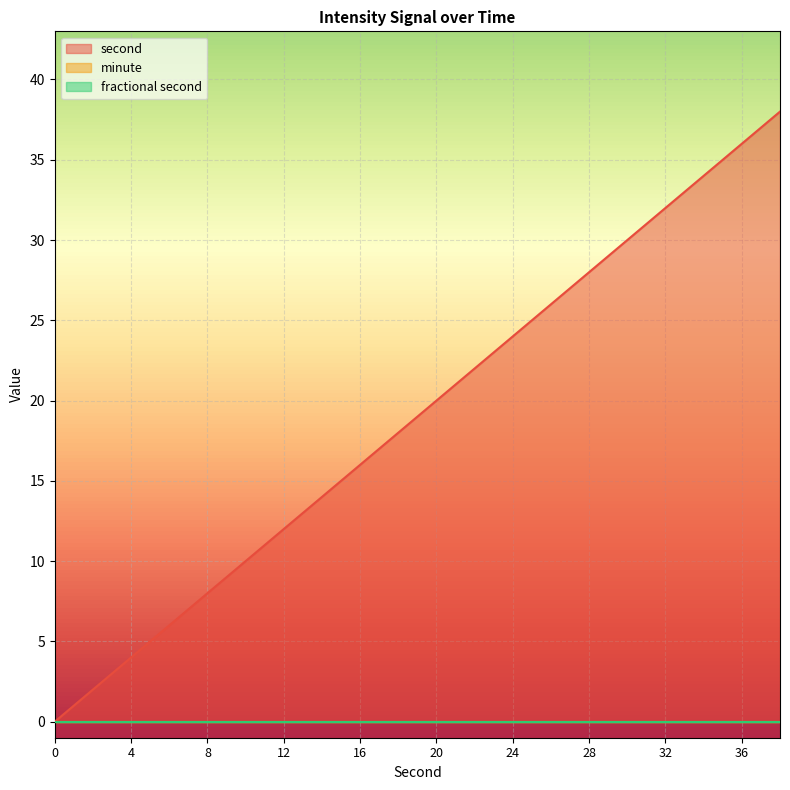

Which series has the widest spread of values?

second